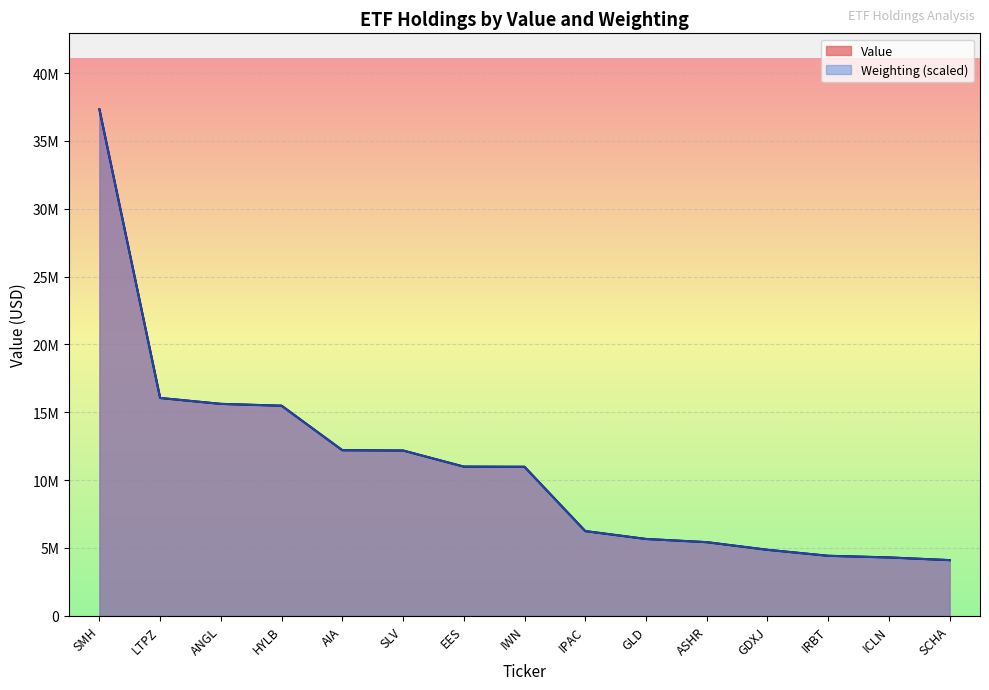

What is the sum of all Weighting values?

165883849.8